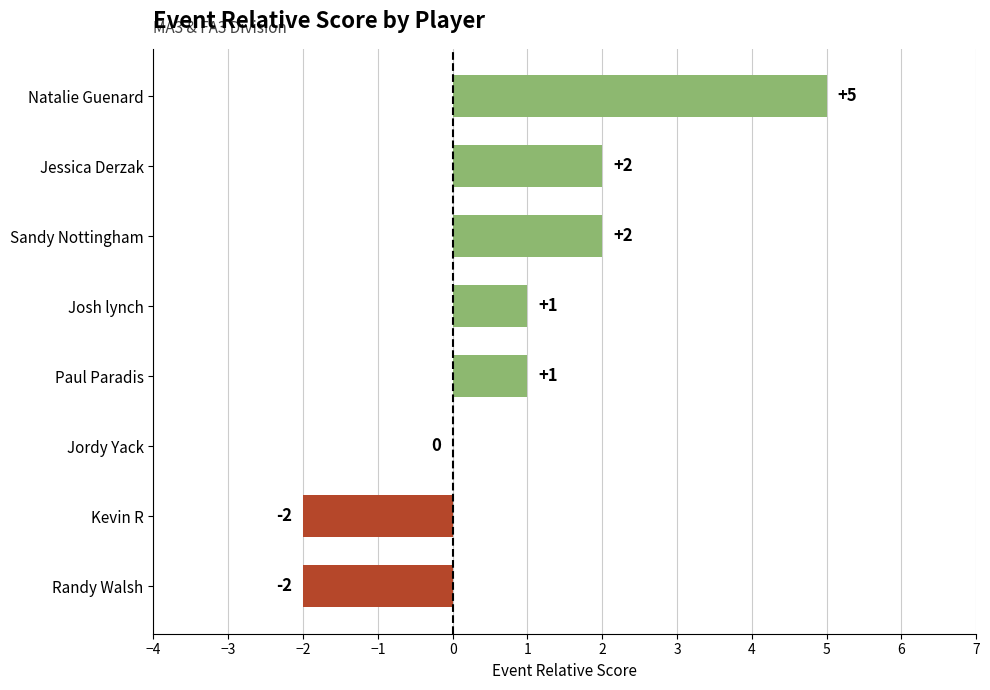

How many categories are shown in the chart?

8